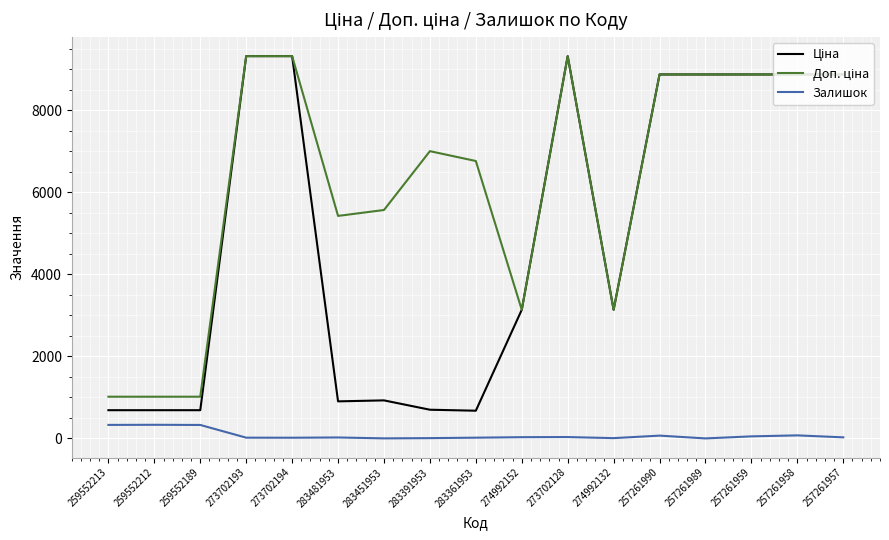

What is the maximum value shown in the chart?

9321.4